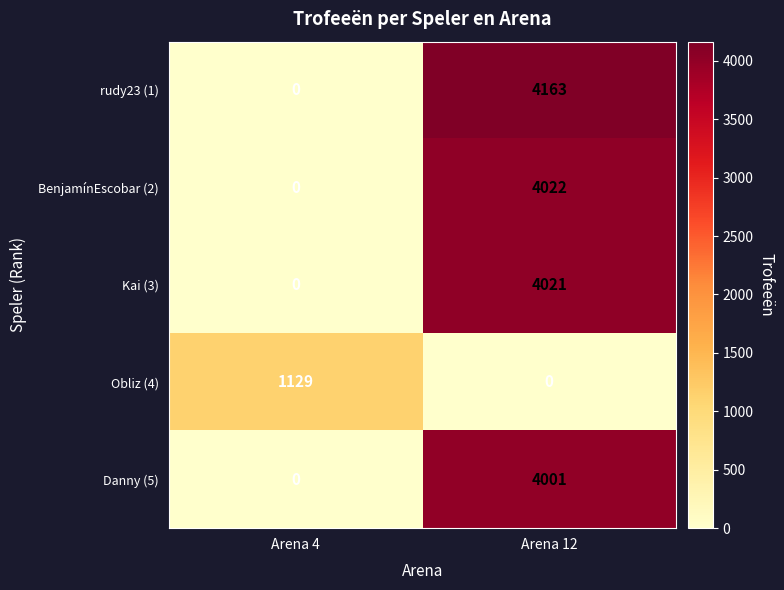

At which category does the chart reach its peak across all series?

Arena 12